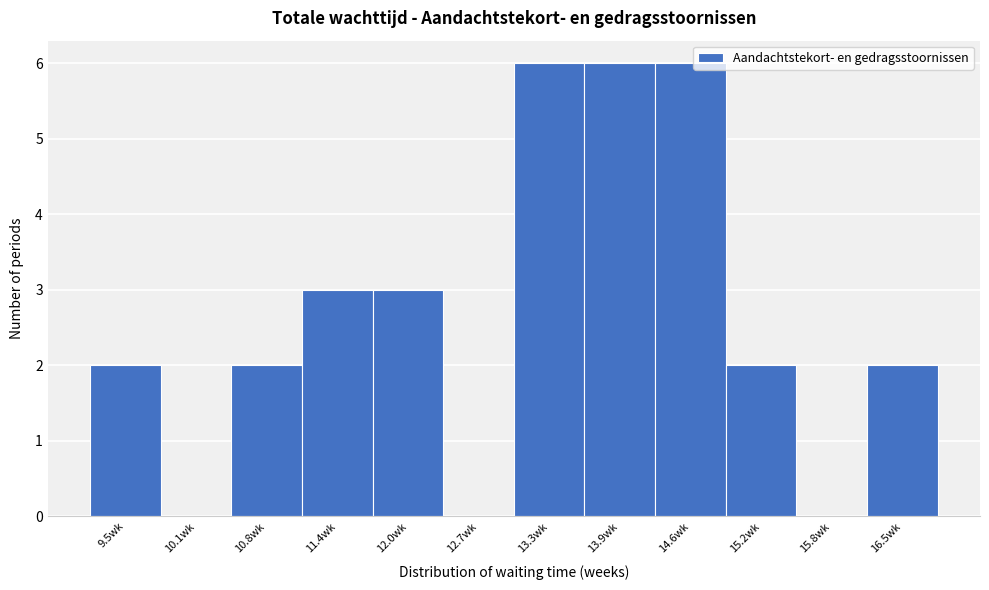

Reading right to left, list all the values displayed in this chart.

16.5wk=2	15.8wk=0	15.2wk=2	14.6wk=6	13.9wk=6	13.3wk=6	12.7wk=0	12.0wk=3	11.4wk=3	10.8wk=2	10.1wk=0	9.5wk=2